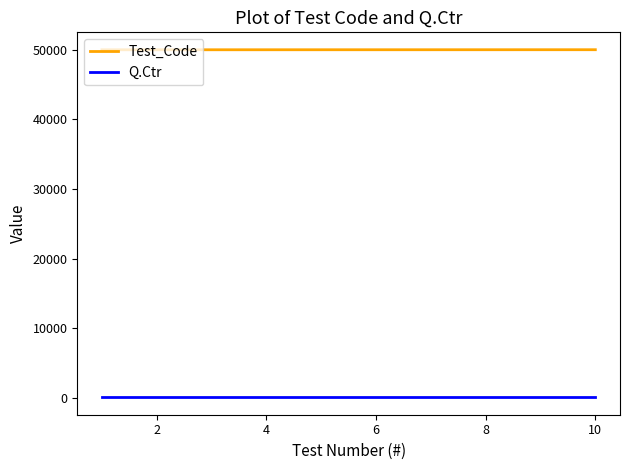

Rank the series by their average value, from highest to lowest.

Test_Code, Q.Ctr